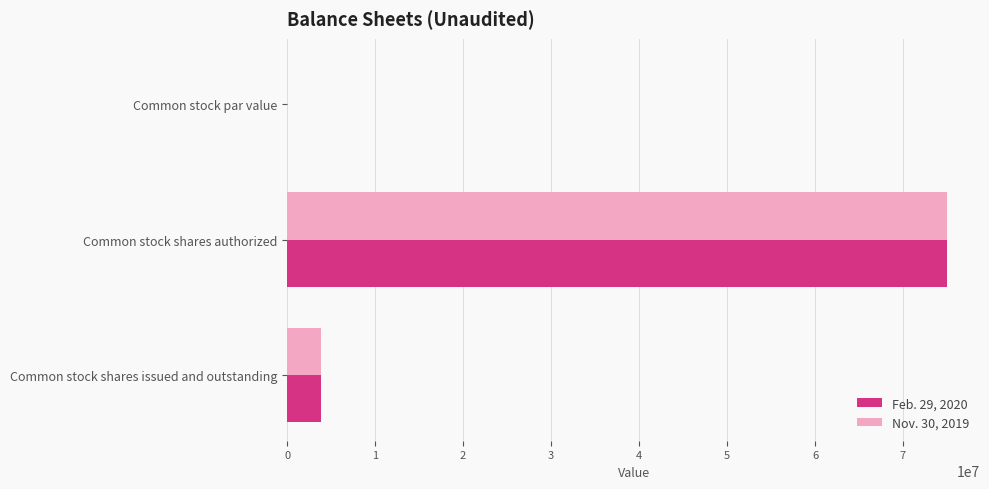

At which category is the sum across all series the highest?

Common stock shares authorized